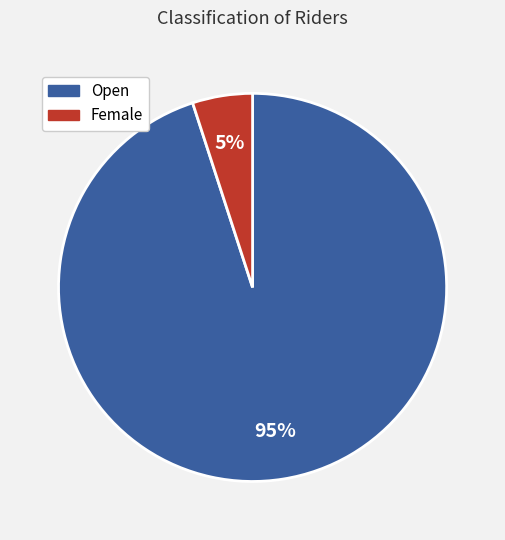

Is the sum of Open and Female greater than half?

Yes